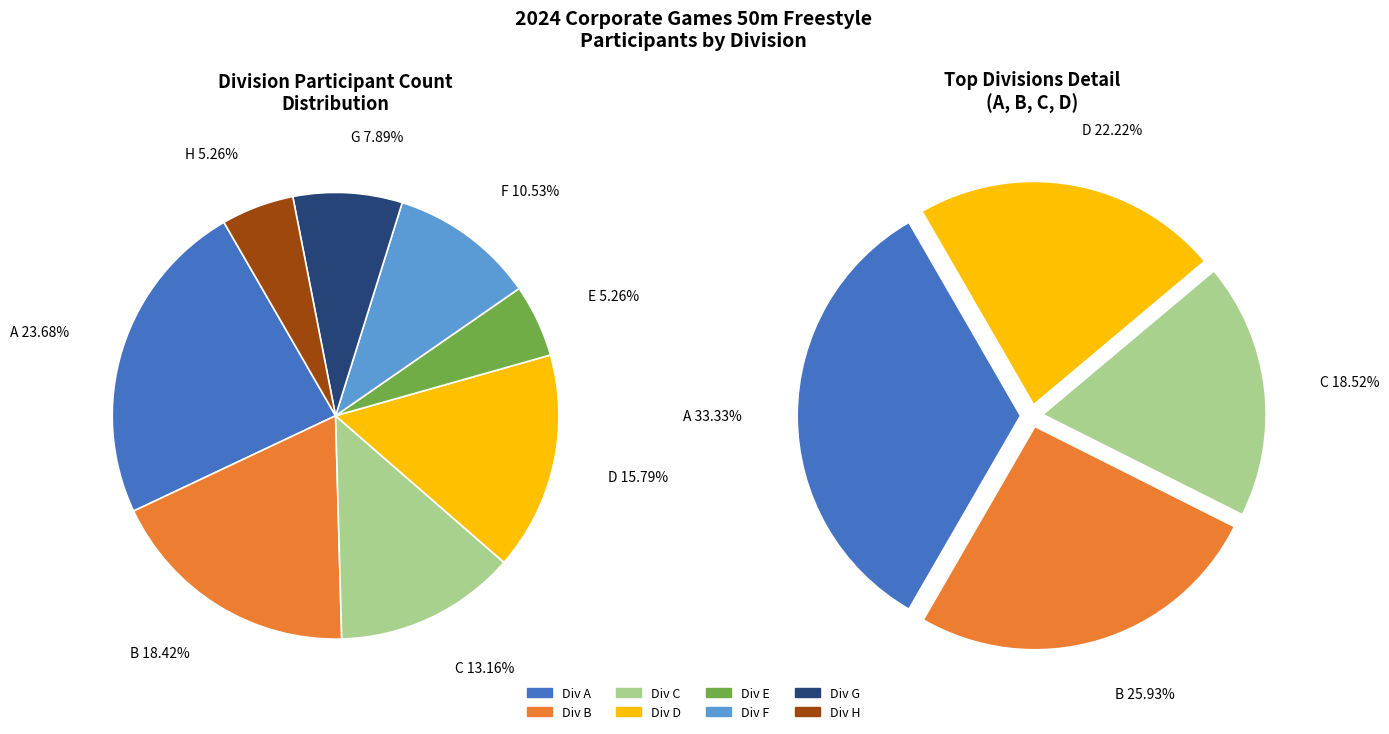

What is the total percentage of H and C?

18.4%